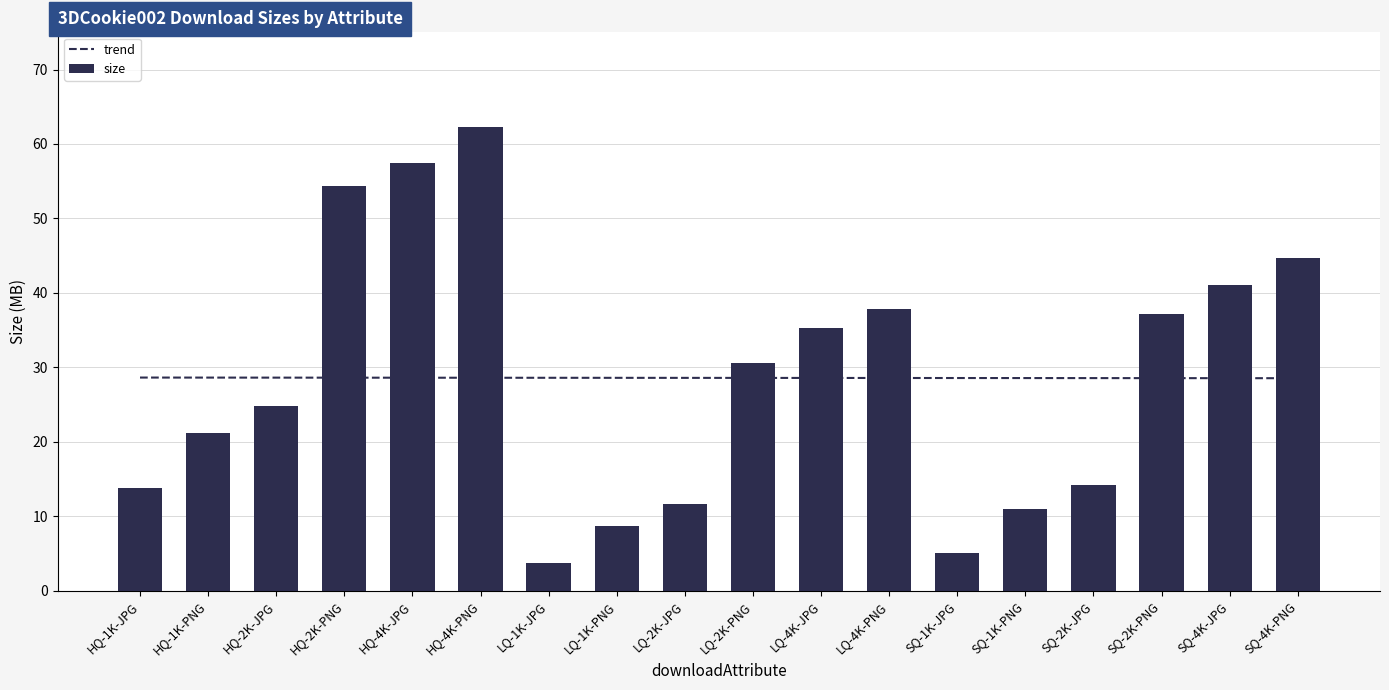

How many categories are shown in the chart?

18